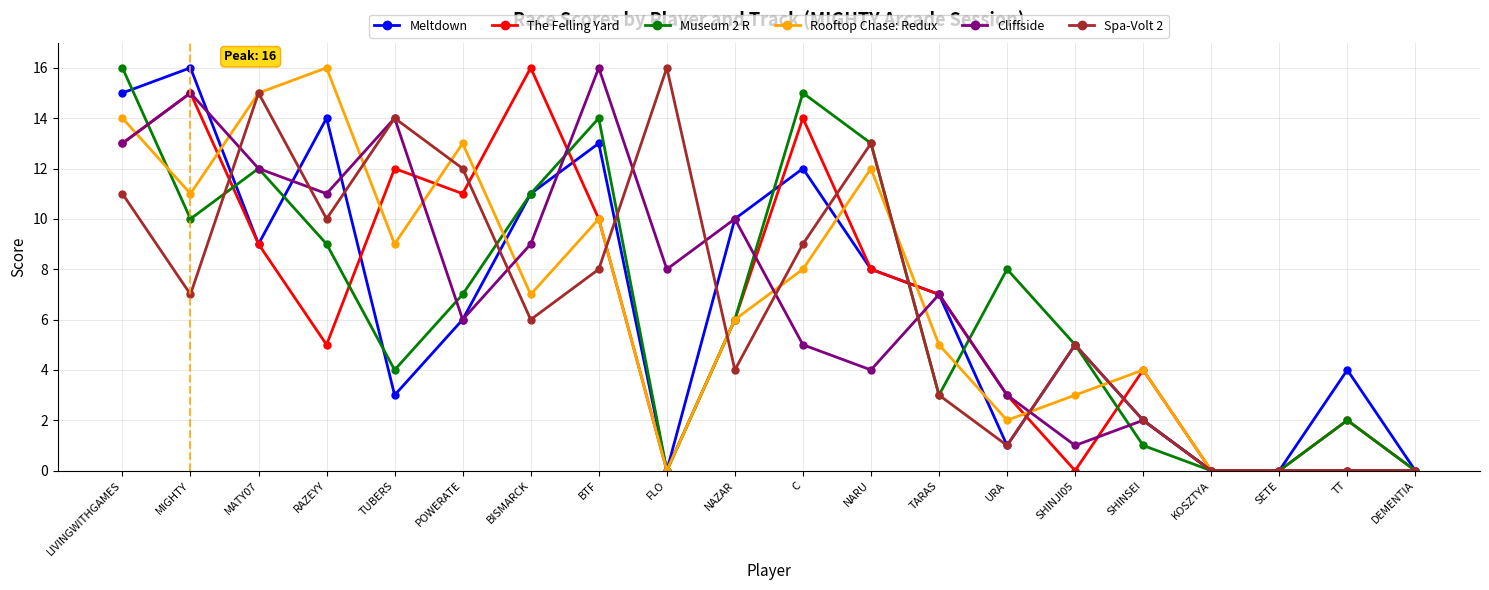

What are all the series names shown in the legend?

Meltdown, The Felling Yard, Museum 2 R, Rooftop Chase: Redux, Cliffside, Spa-Volt 2